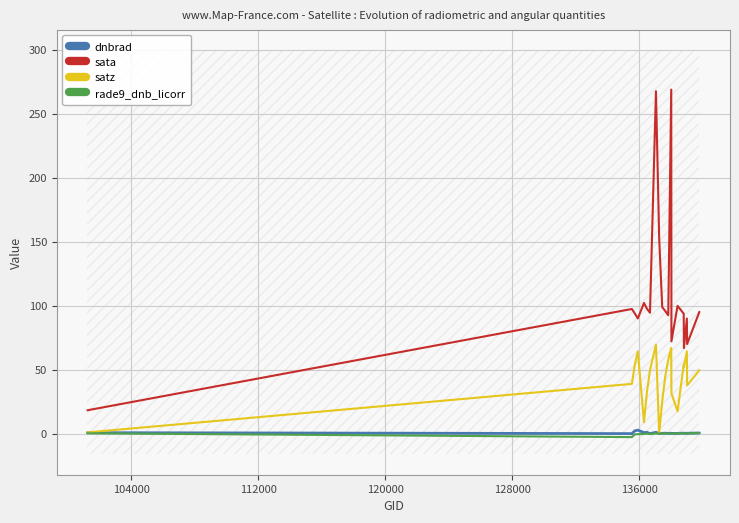

What is the smallest value displayed?

-2.6